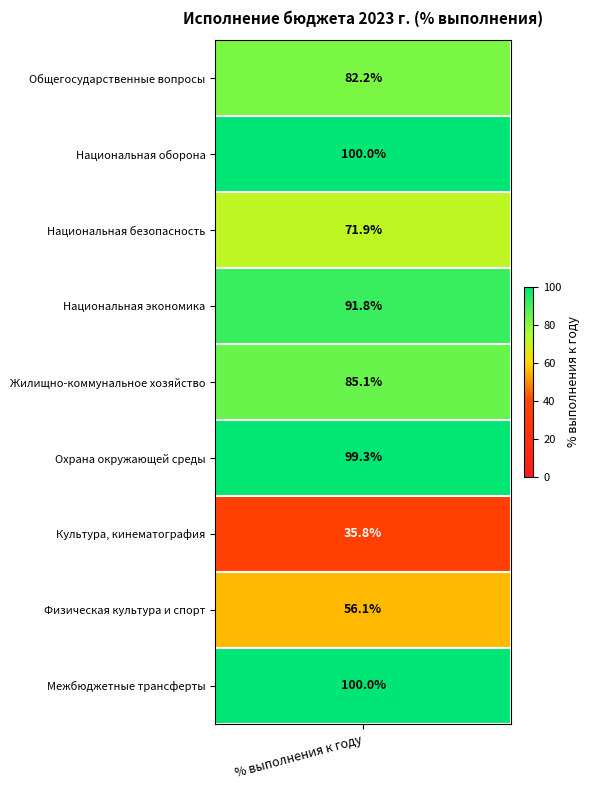

Where does the data first go above 85?

Национальная оборона